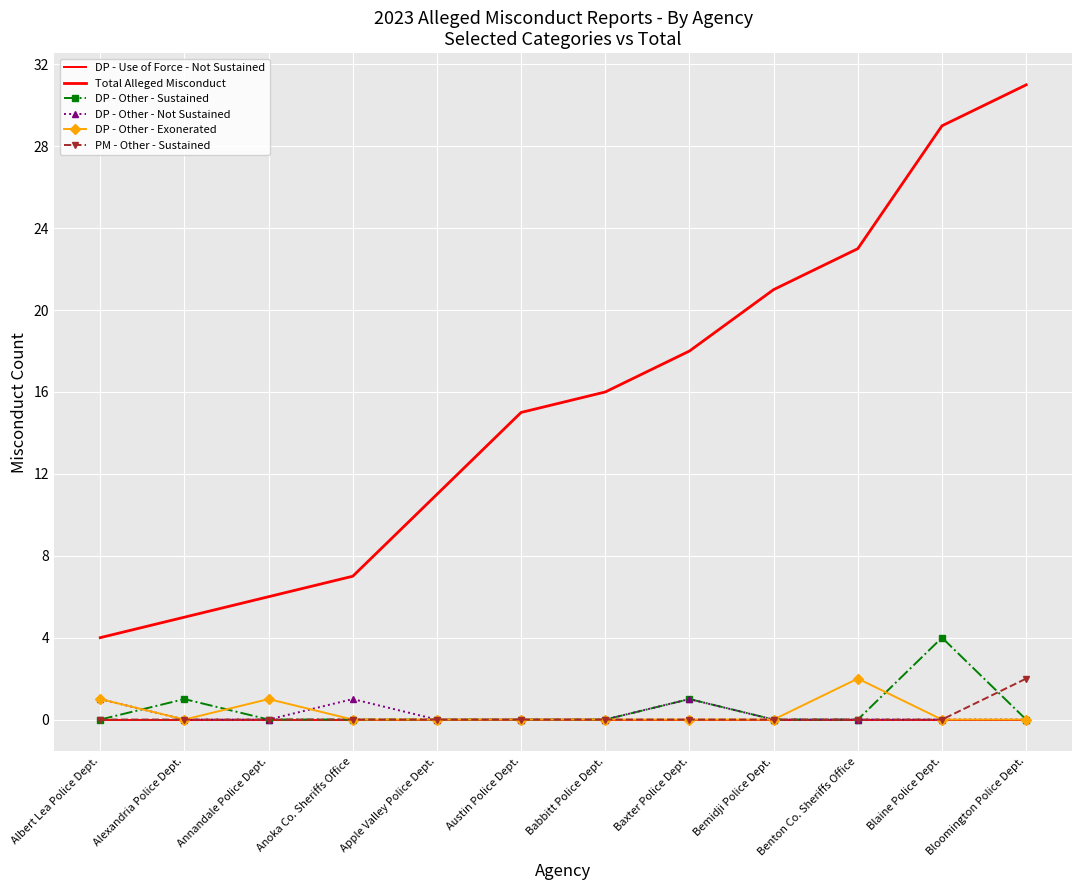

The DP - Other - Not Sustained series shows 1 at Baxter Police Dept.. True or false?

False